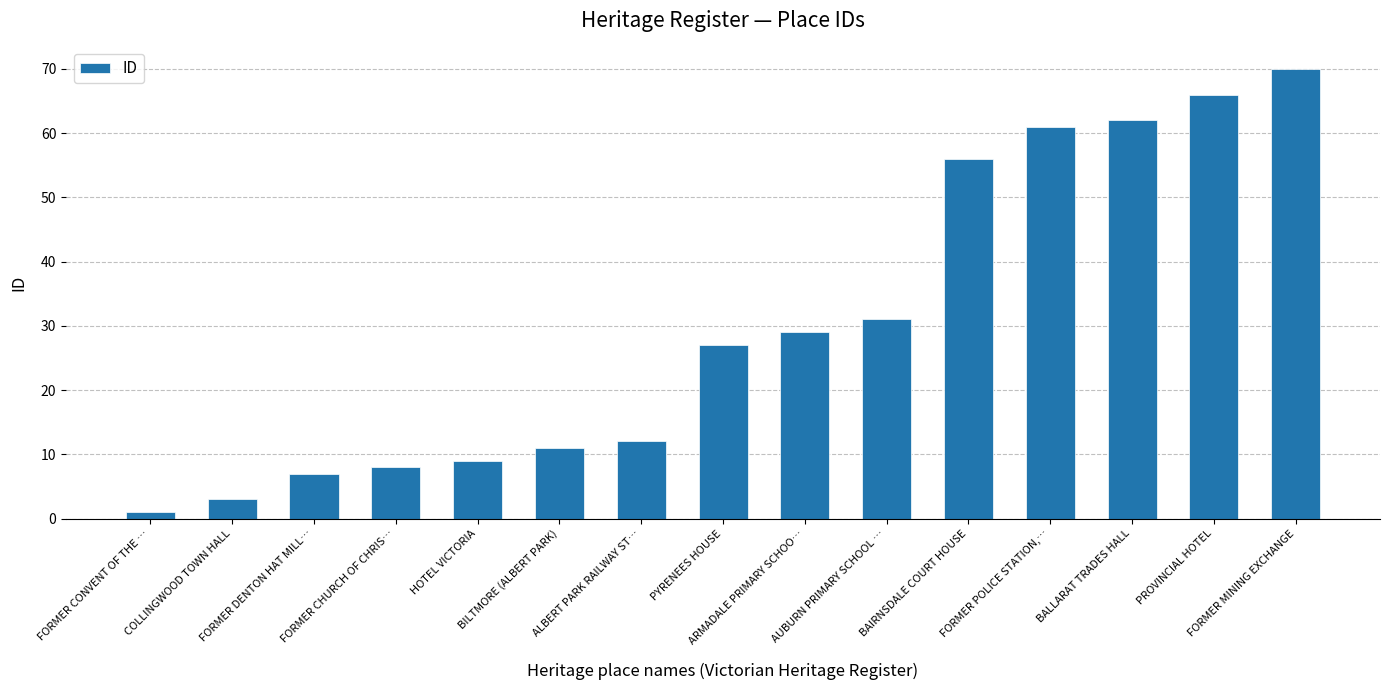

Which category has the highest value across all series?

FORMER MINING EXCHANGE